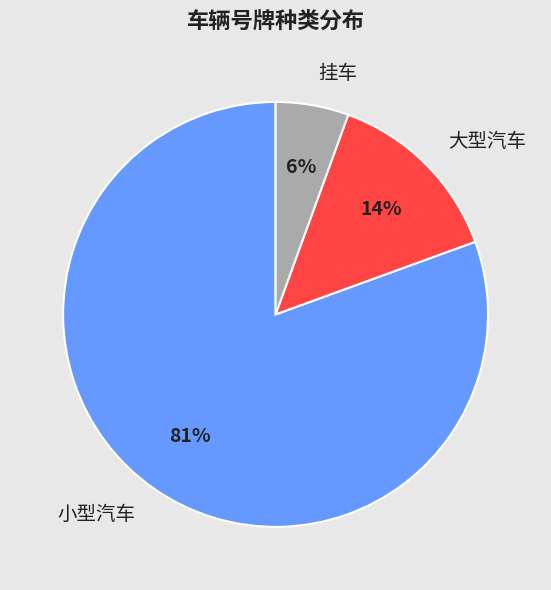

Which category accounts for the majority?

小型汽车